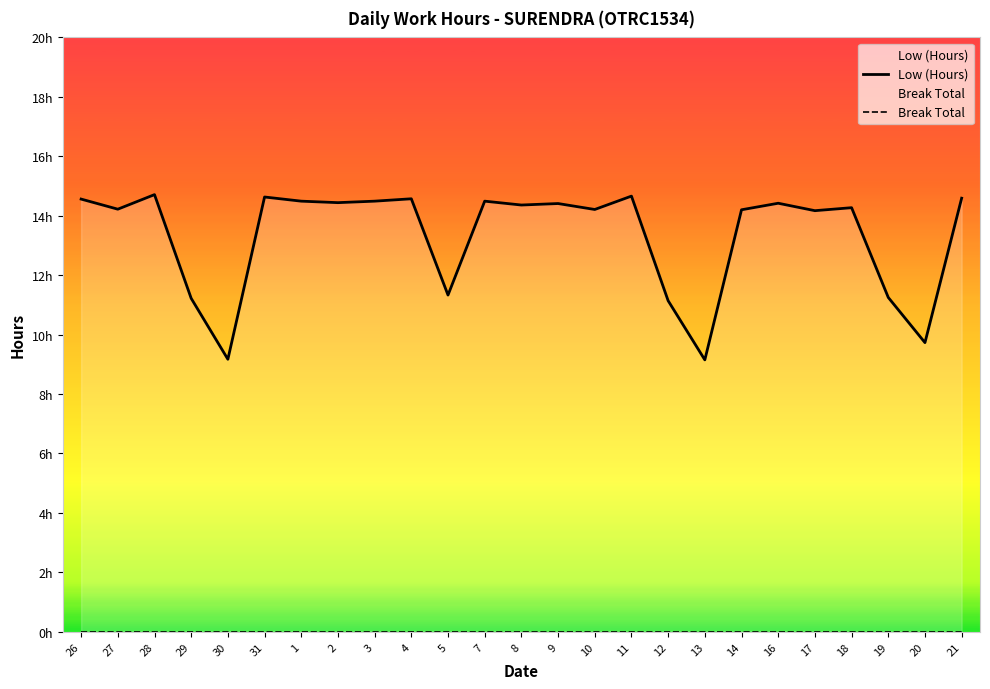

At which label does Low (Hours) reach its peak?

28